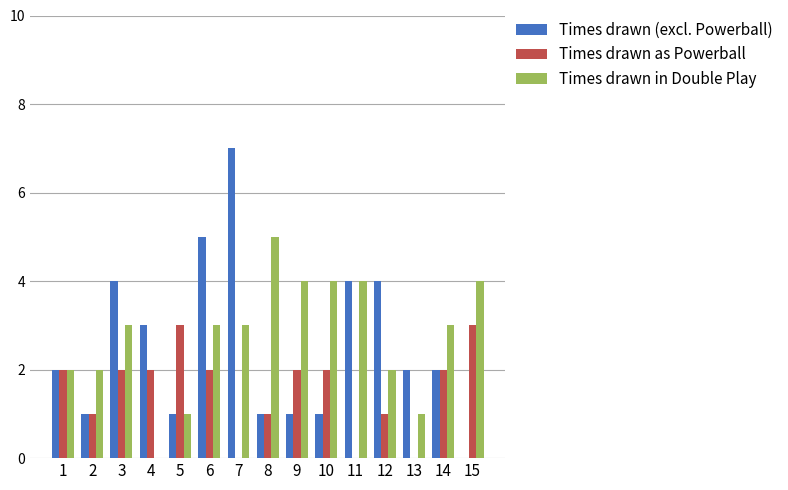

The value of Times drawn in Double Play at 1 is 2. True or false?

True